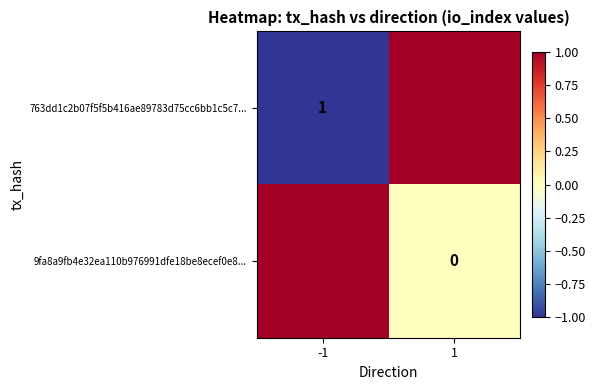

Which category has the highest value in the 763dd1c2b07f5f5b416ae89783d75cc6bb1c5c7... series?

1